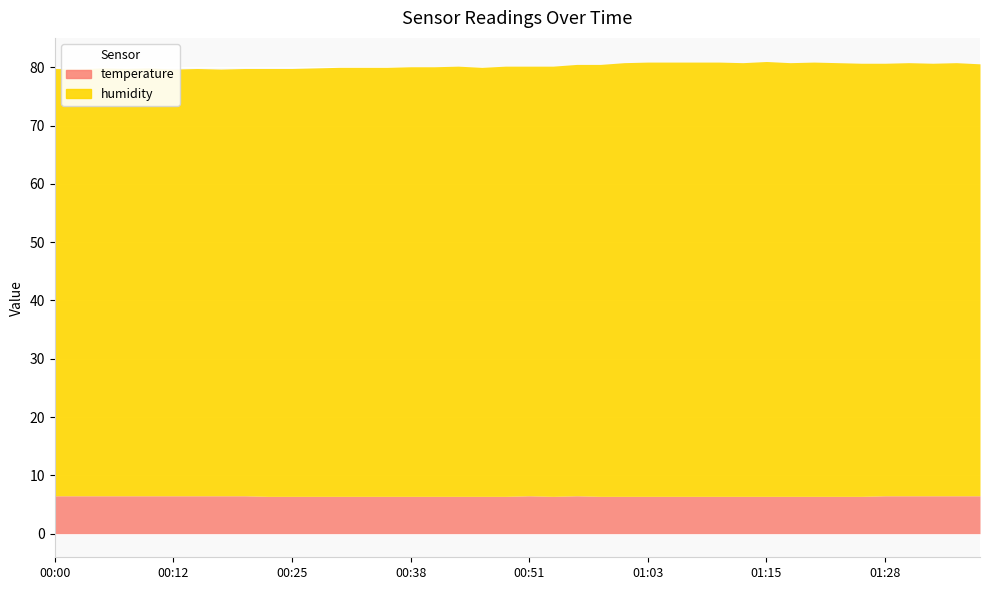

Which category has the lowest value across all series?

00:23